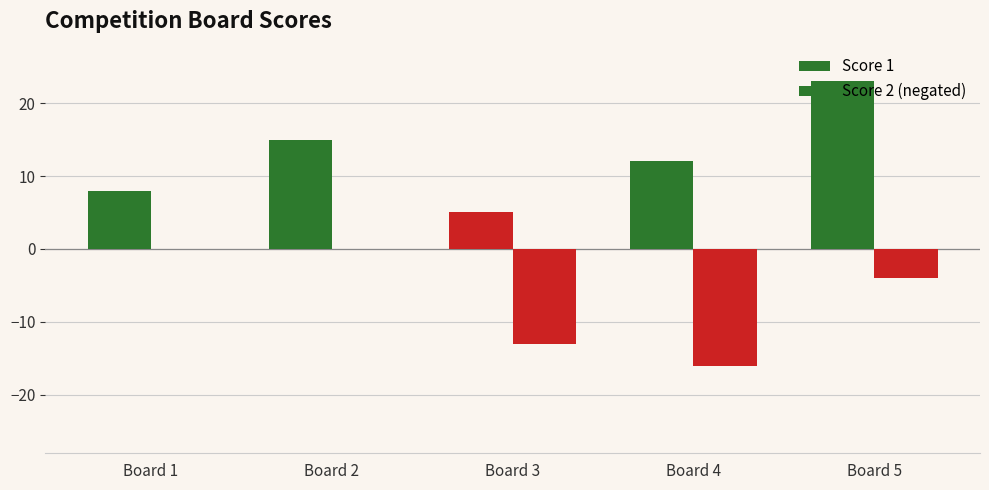

How many series are shown in this chart?

2